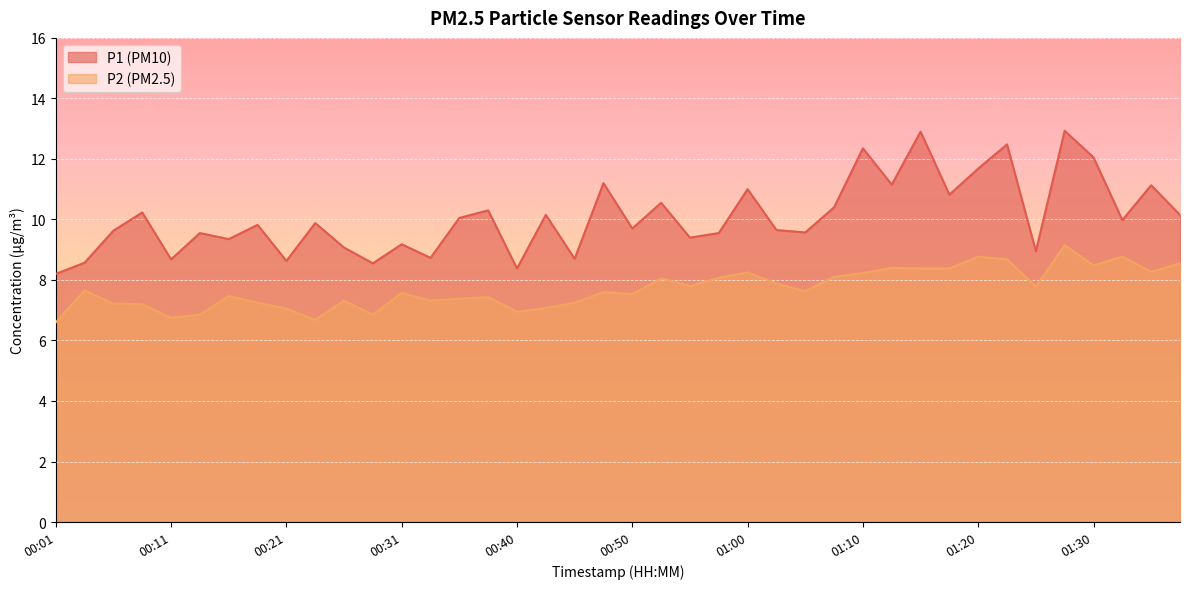

List the series in order of their overall mean, highest first.

P1 (PM10), P2 (PM2.5)